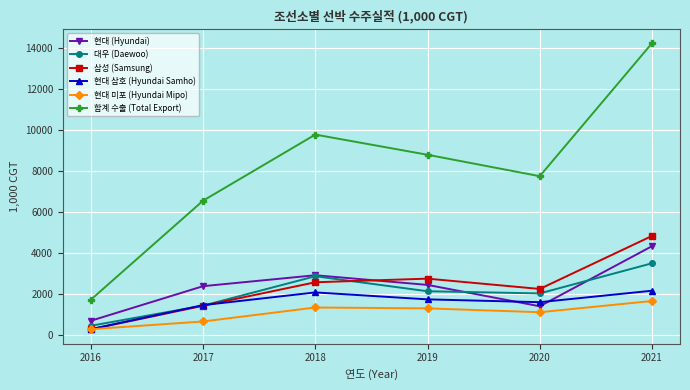

Rank the categories by 합계 수출 (Total Export) value from highest to lowest.

2021, 2018, 2019, 2020, 2017, 2016